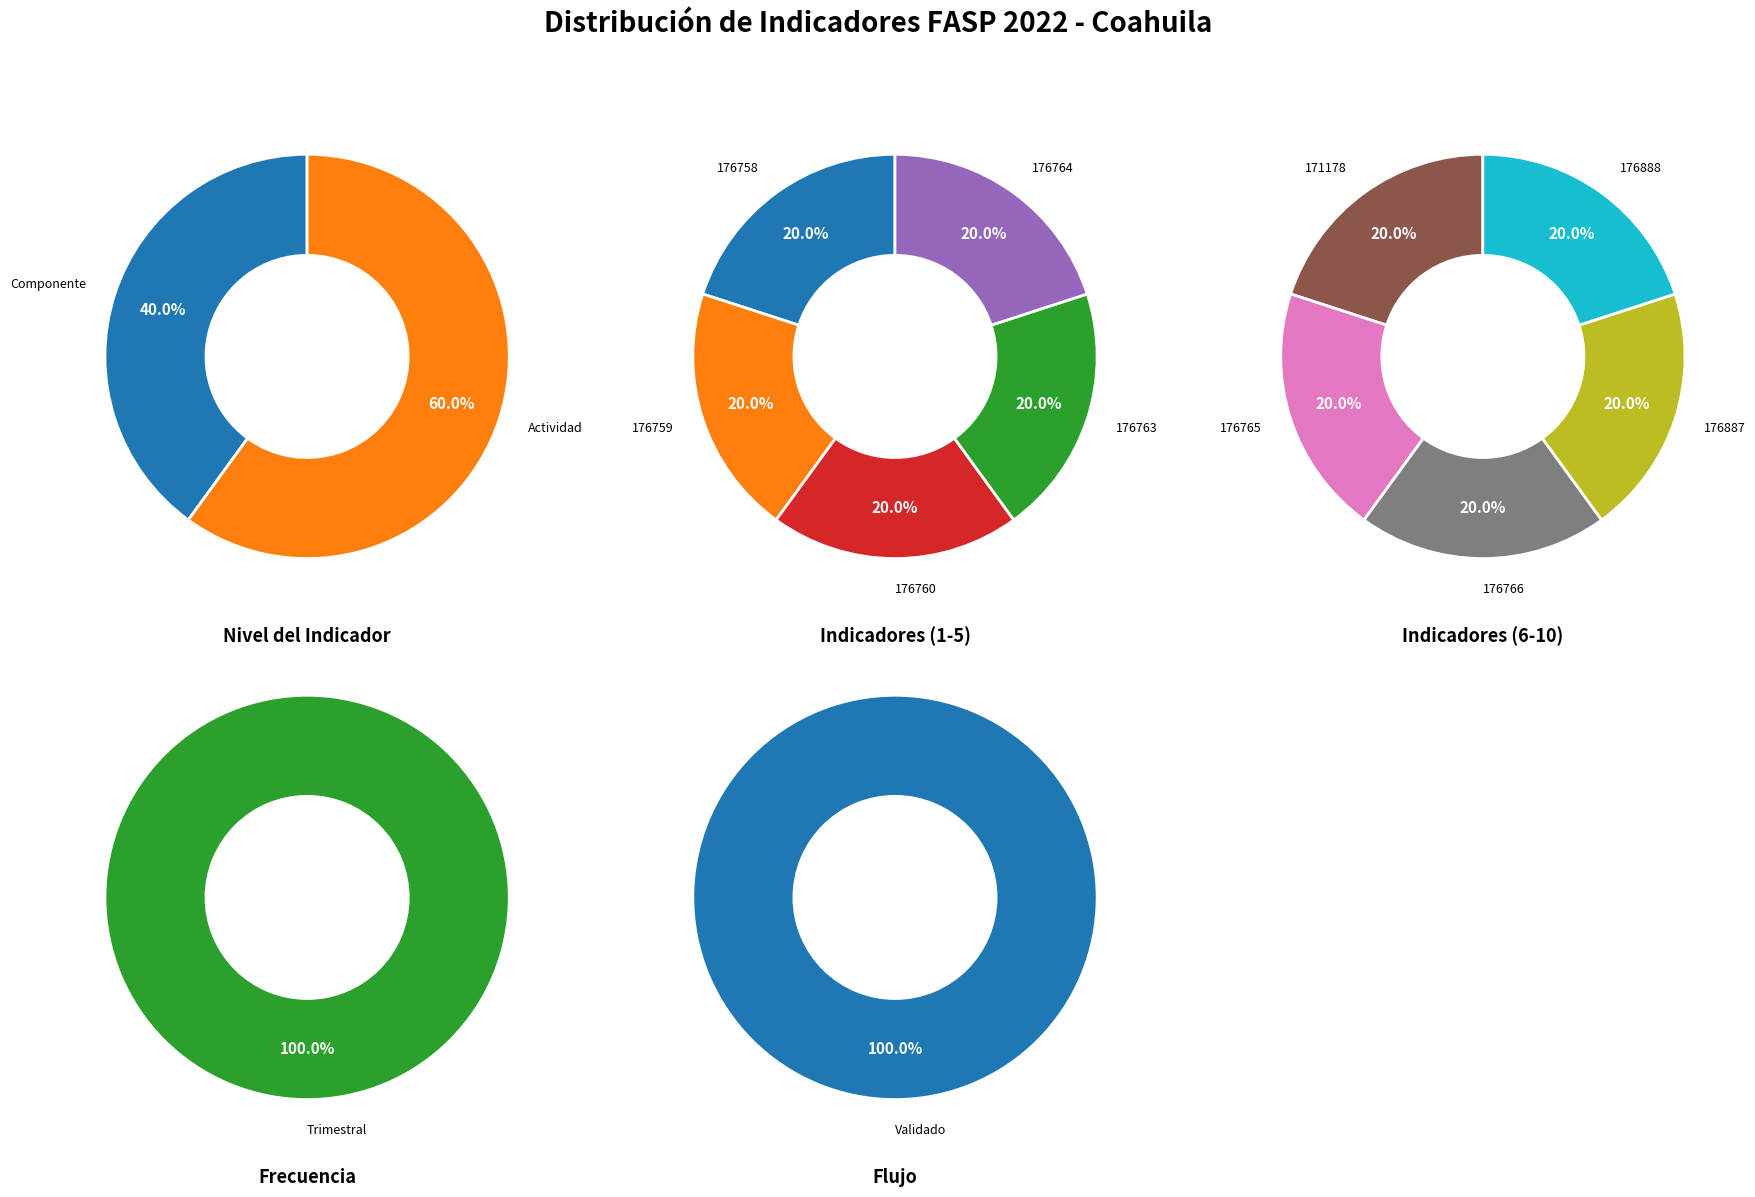

What is the smallest slice in the pie chart?

176763